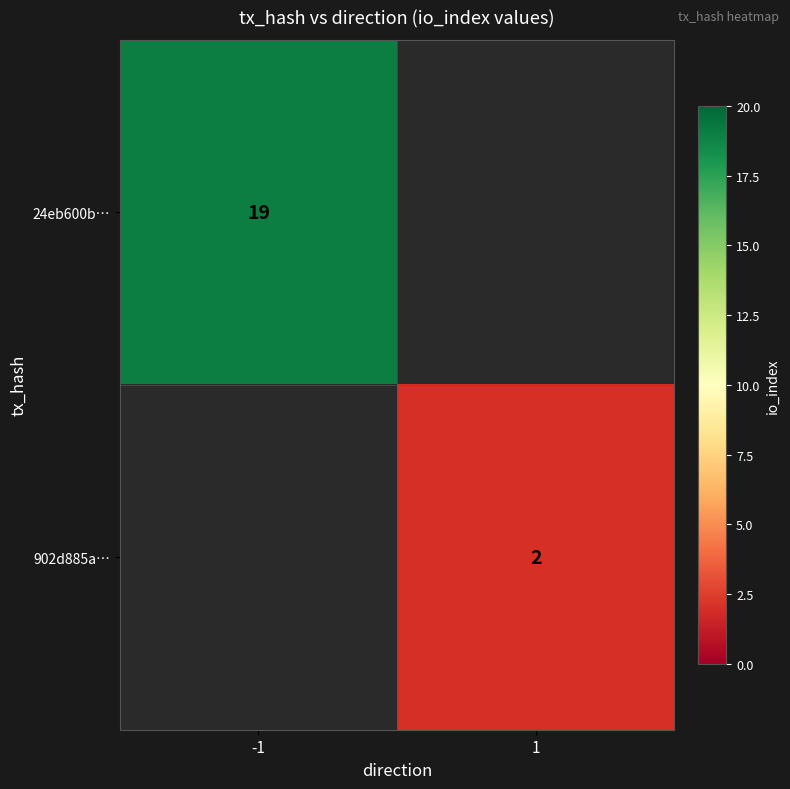

Is it true that 24eb600b… equals 7 at -1?

False